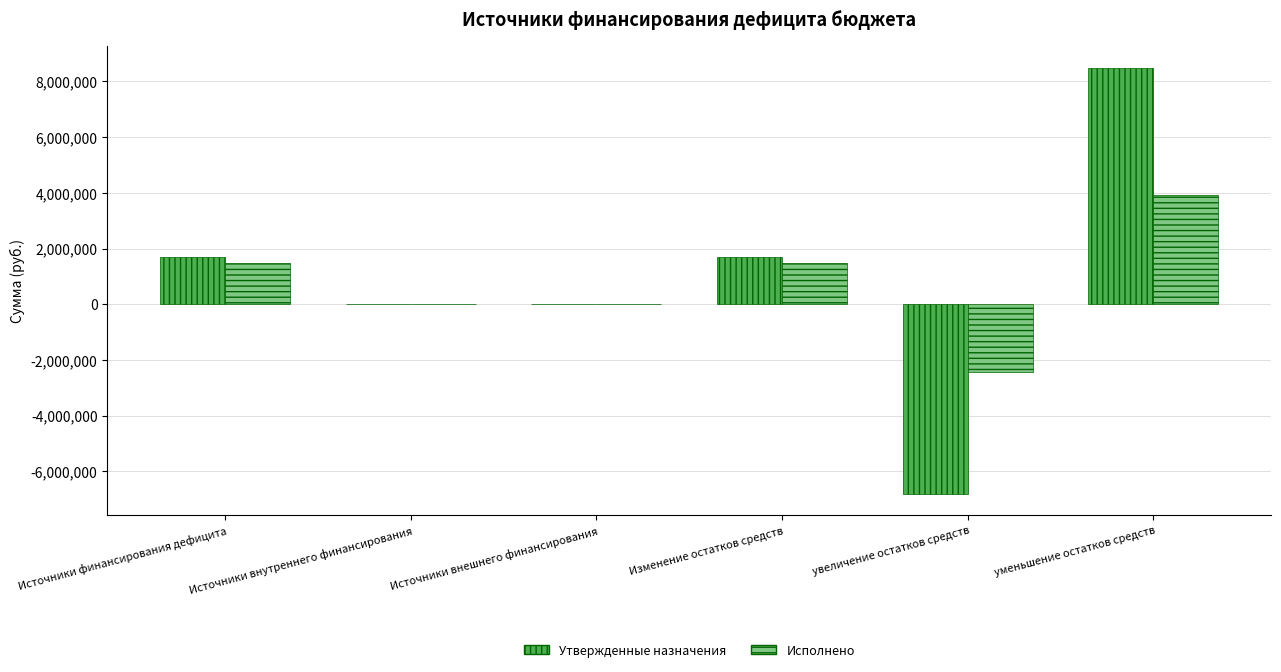

How many groups of bars are there?

6